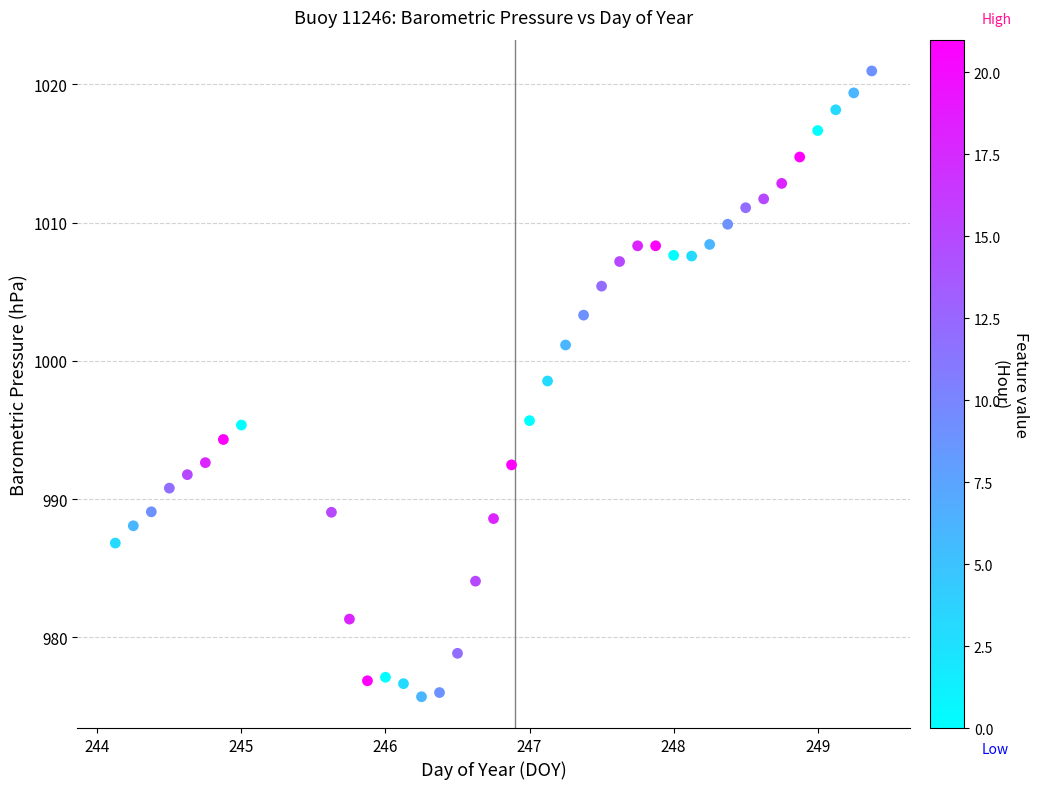

What Y value in the scatter plot is closest to 998?

998.5